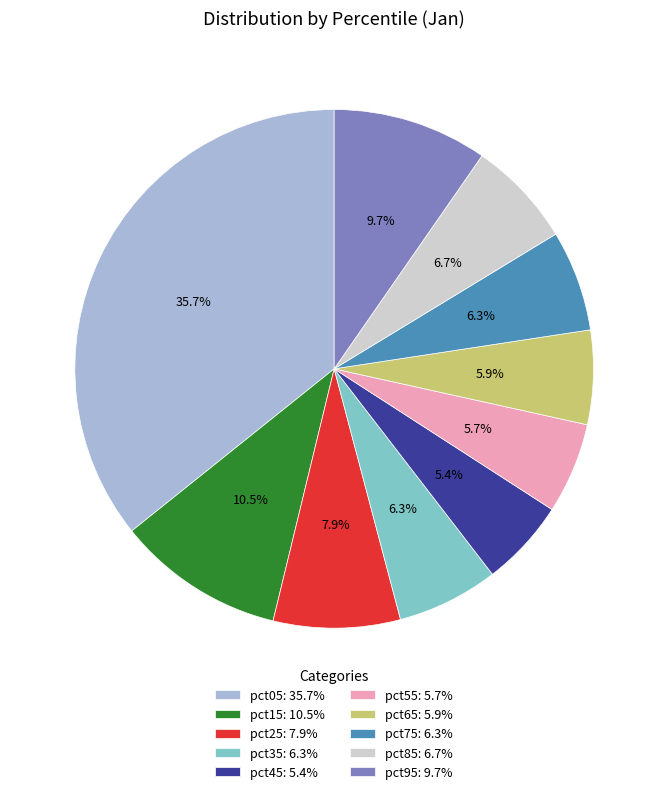

How many slices are in this pie chart?

10